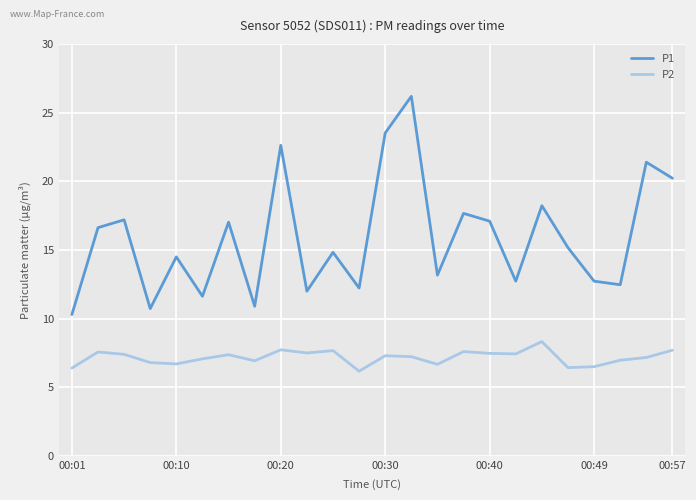

What is the minimum value shown in the chart?

6.2